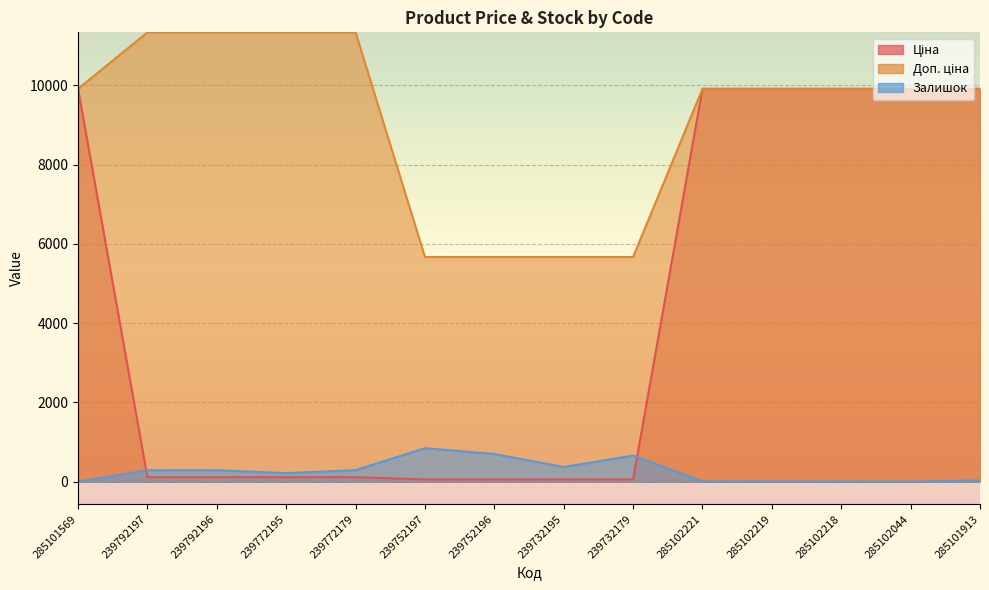

True or false: Доп. ціна and Залишок intersect in this chart.

False